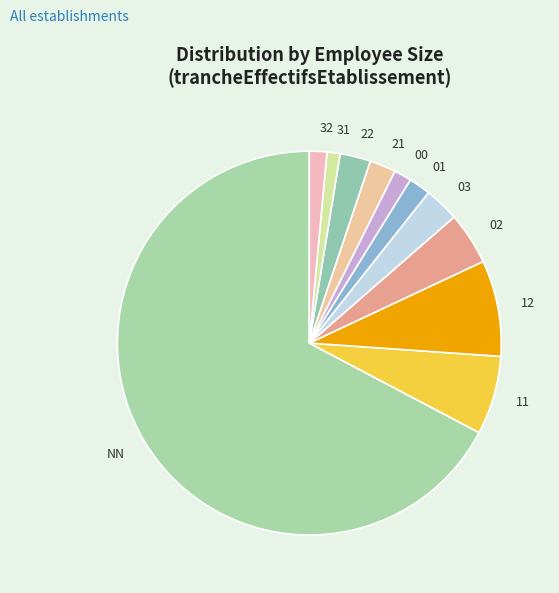

Is it true that 01 is 16% of the pie?

False